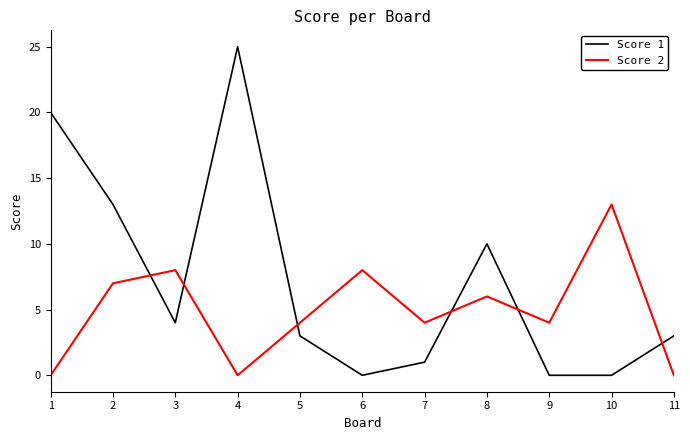

Is it true that Score 2 equals 18 at 10?

False